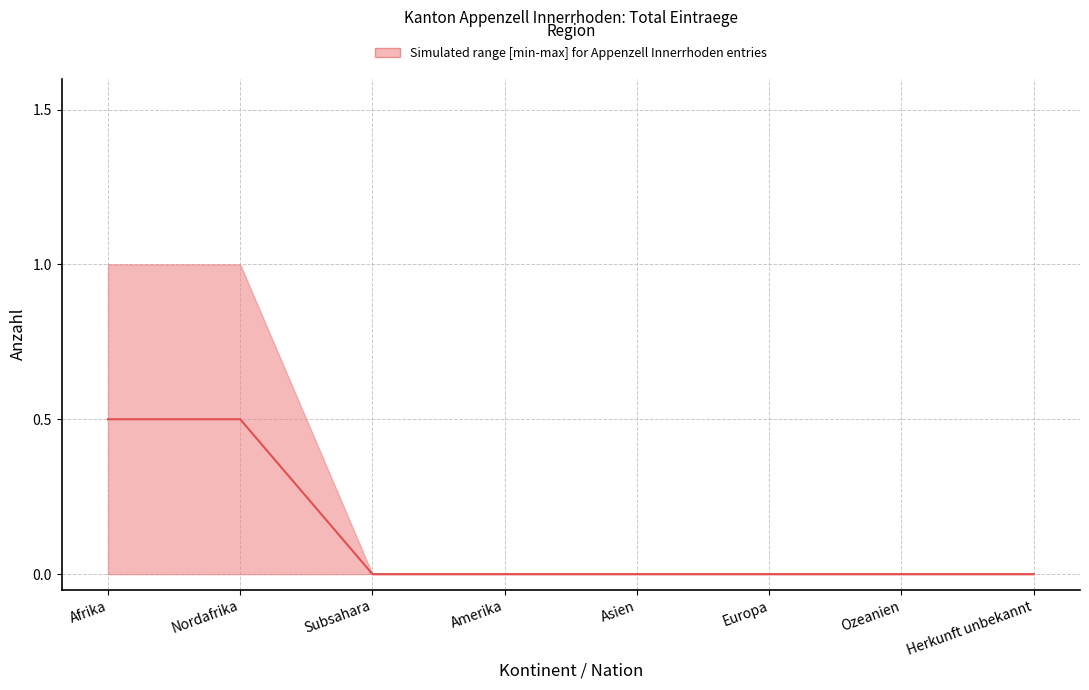

The chart shows a value of 0.0 at Europa. True or false?

True